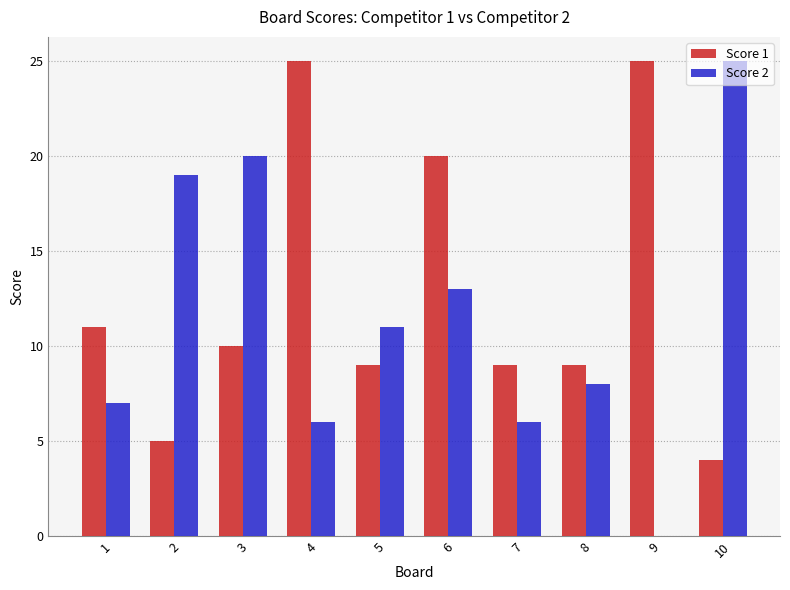

At which category is the sum across all series the highest?

6